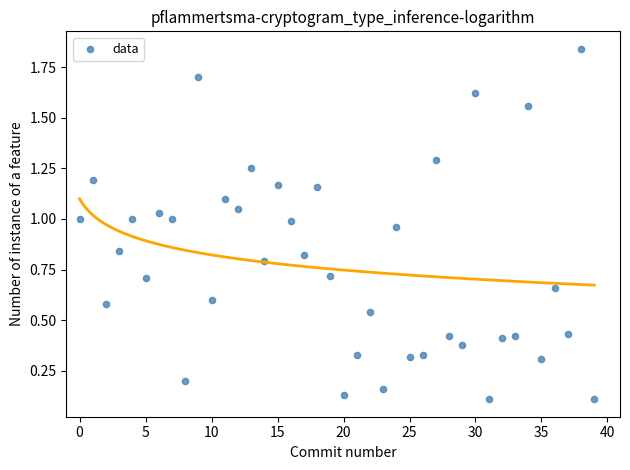

What is the range of Y values (max minus min)?

1.7